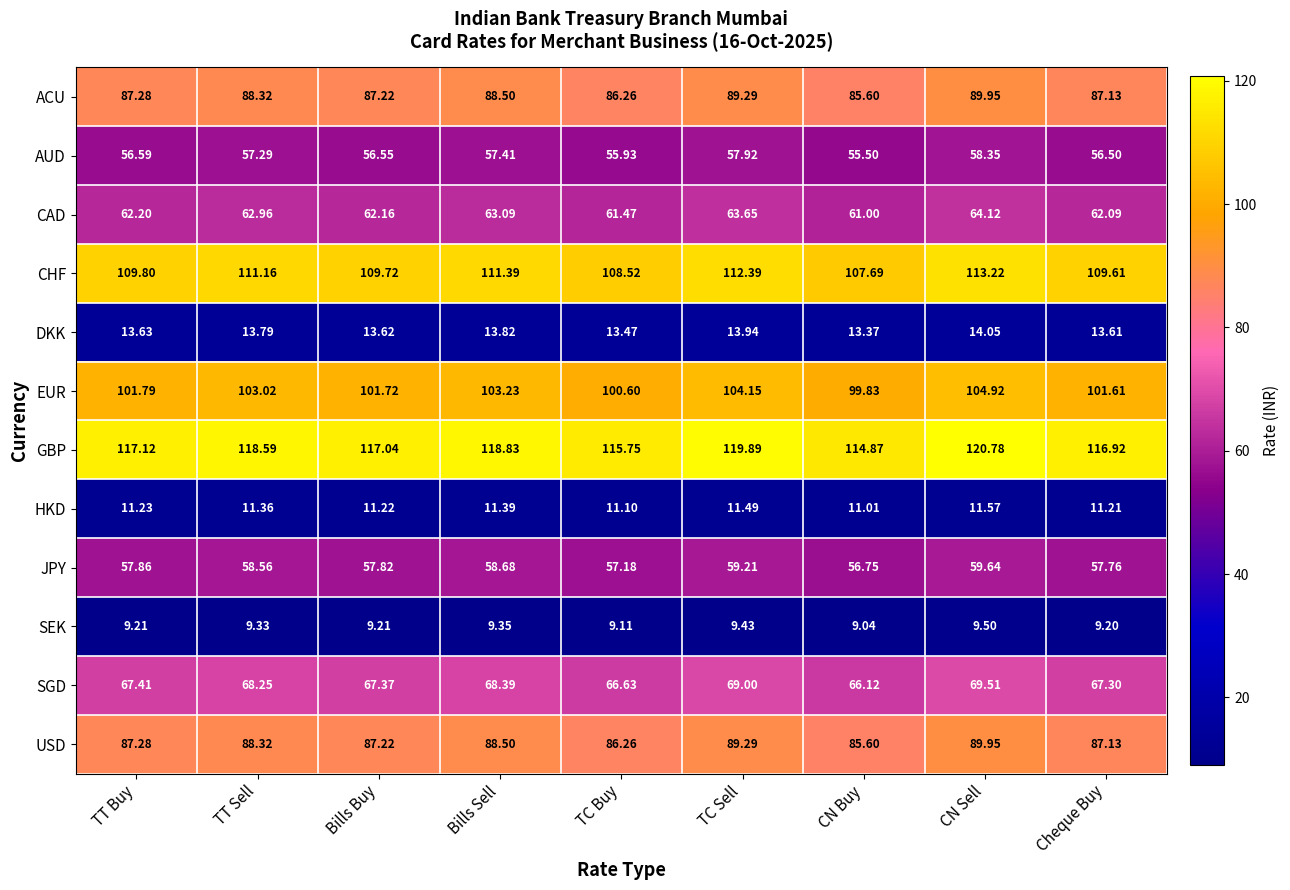

At which label does CAD first exceed 62?

TT Buy